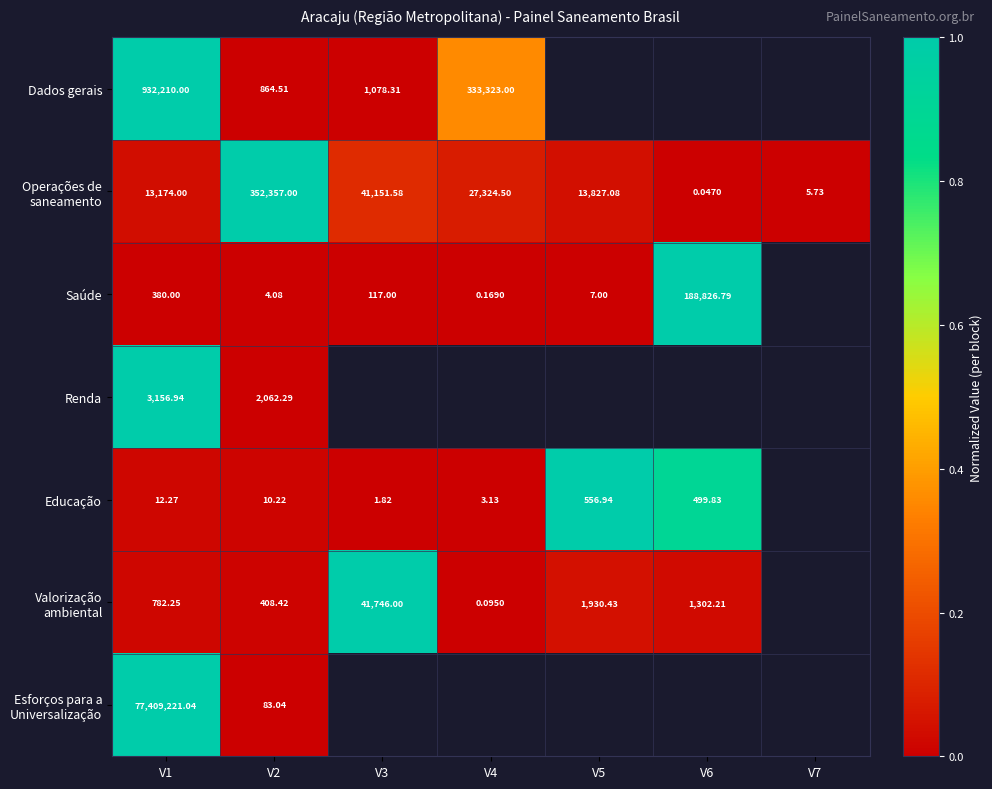

The Renda series shows 0.7 at V2. True or false?

False